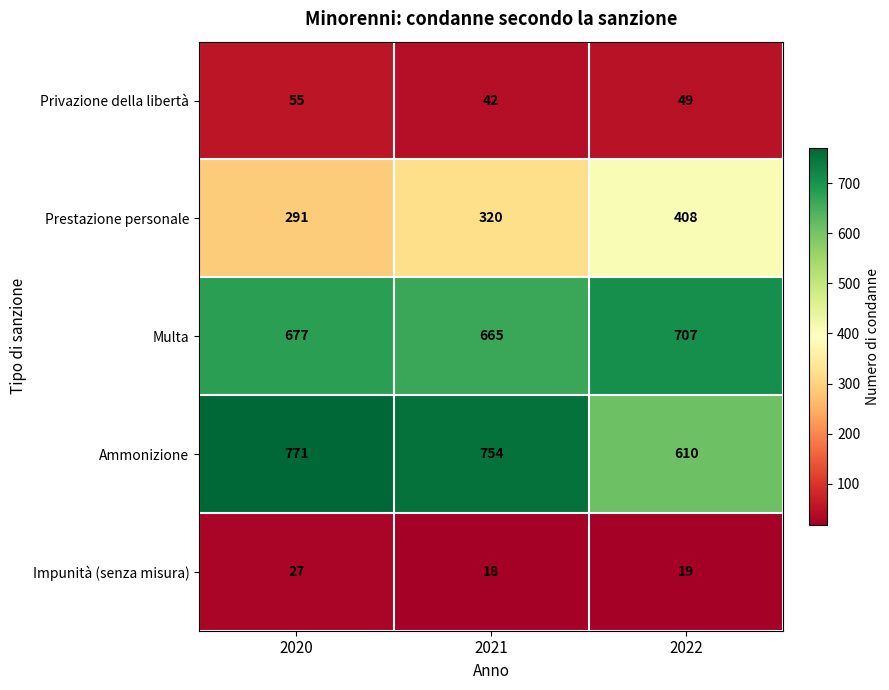

At how many categories does at least one series exceed 28?

3